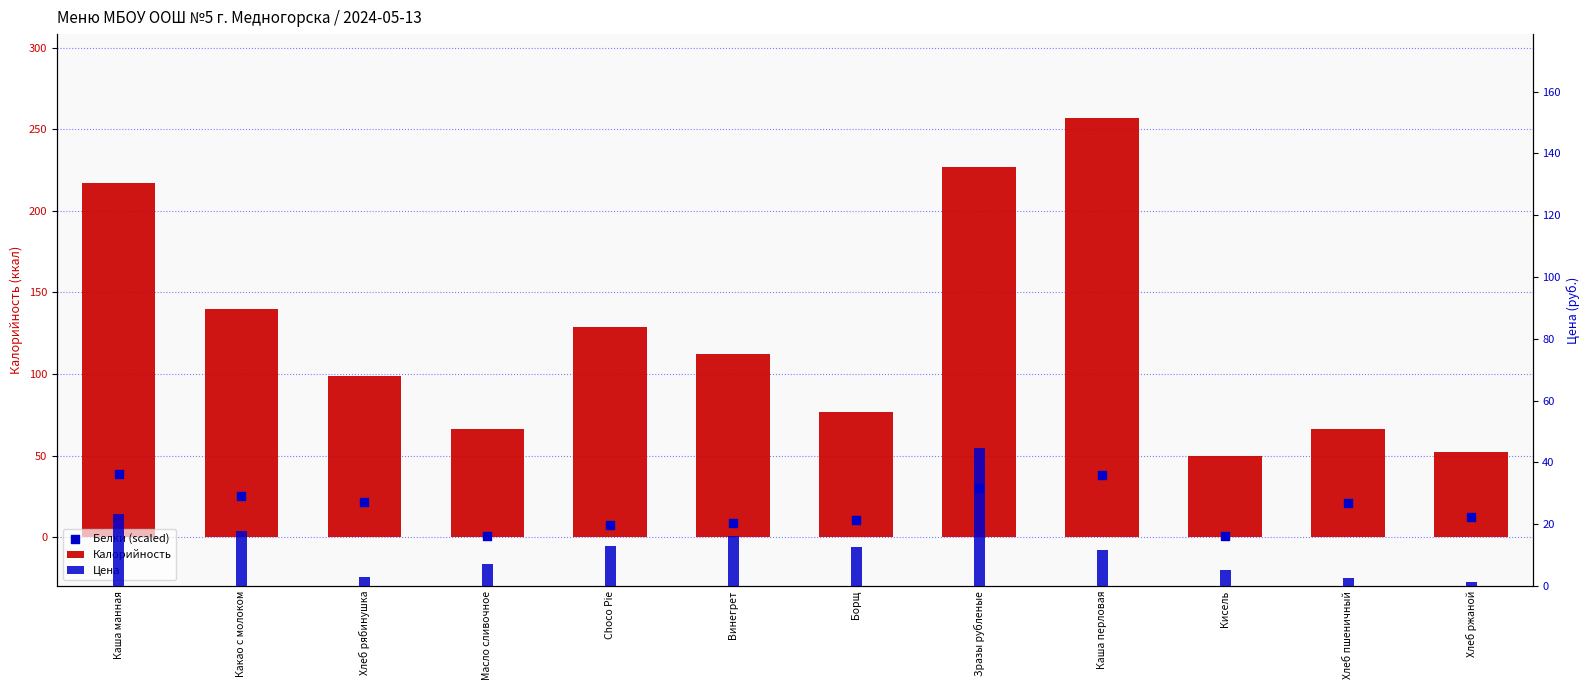

Which series reaches the maximum Y coordinate?

Калорийность